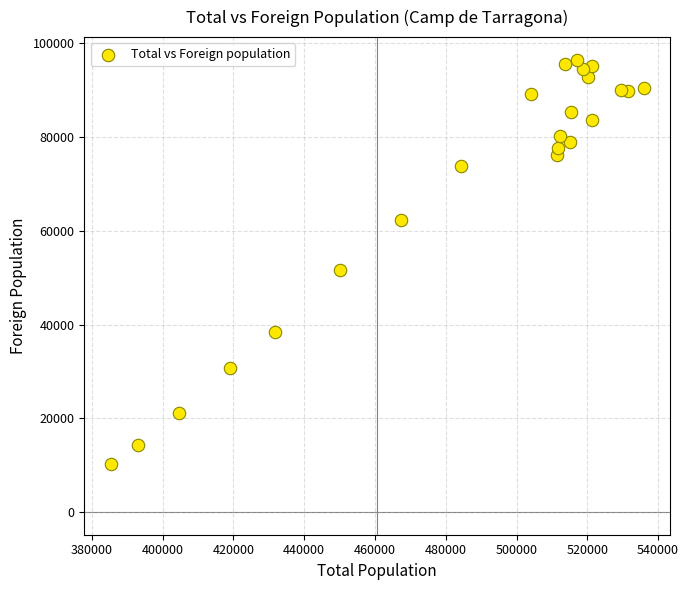

What is the range of X values (max minus min)?

150501